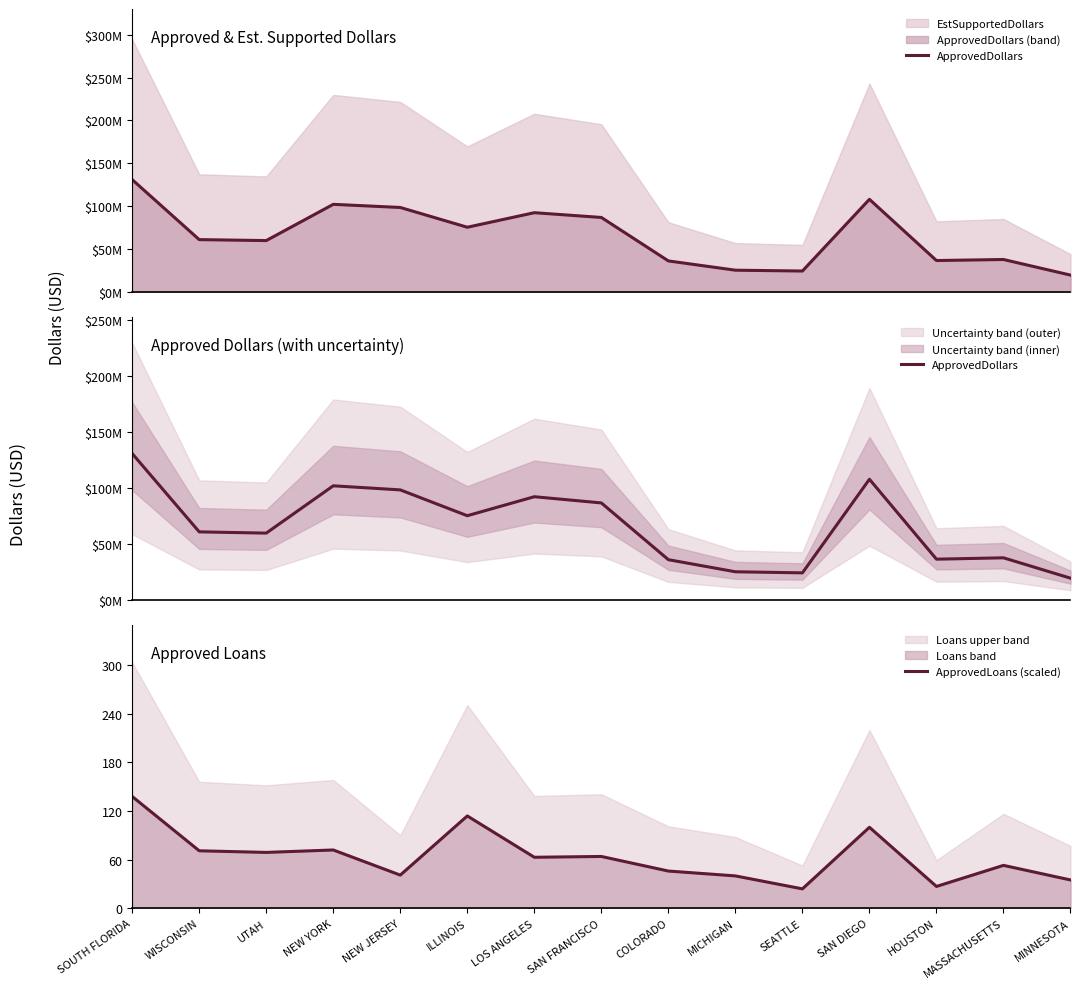

List the series in order of their overall mean, lowest first.

ApprovedLoans (scaled), ApprovedDollars